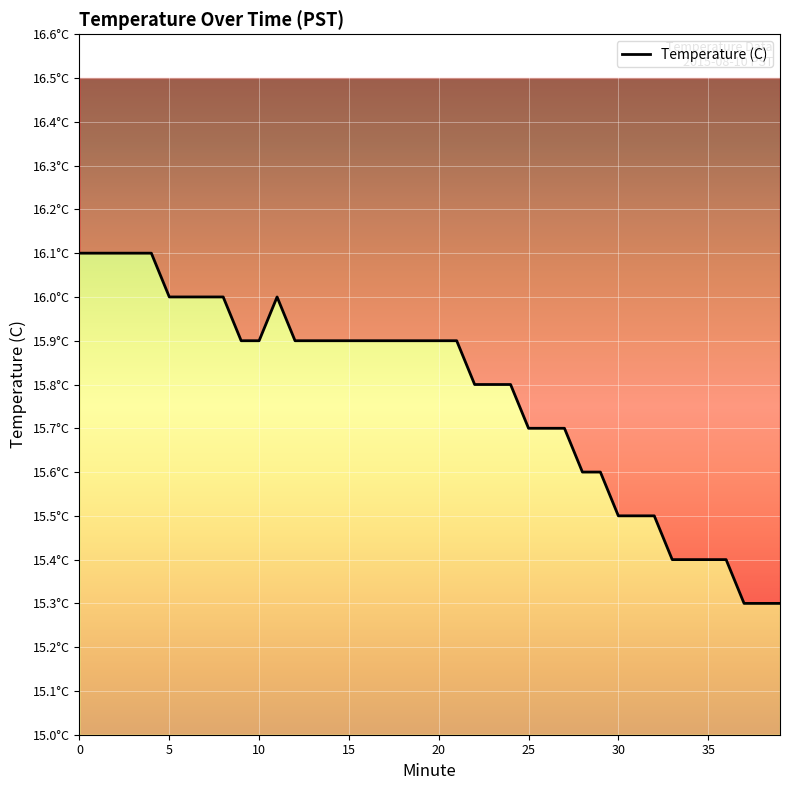

Does the chart display data point markers on the line(s)?

No